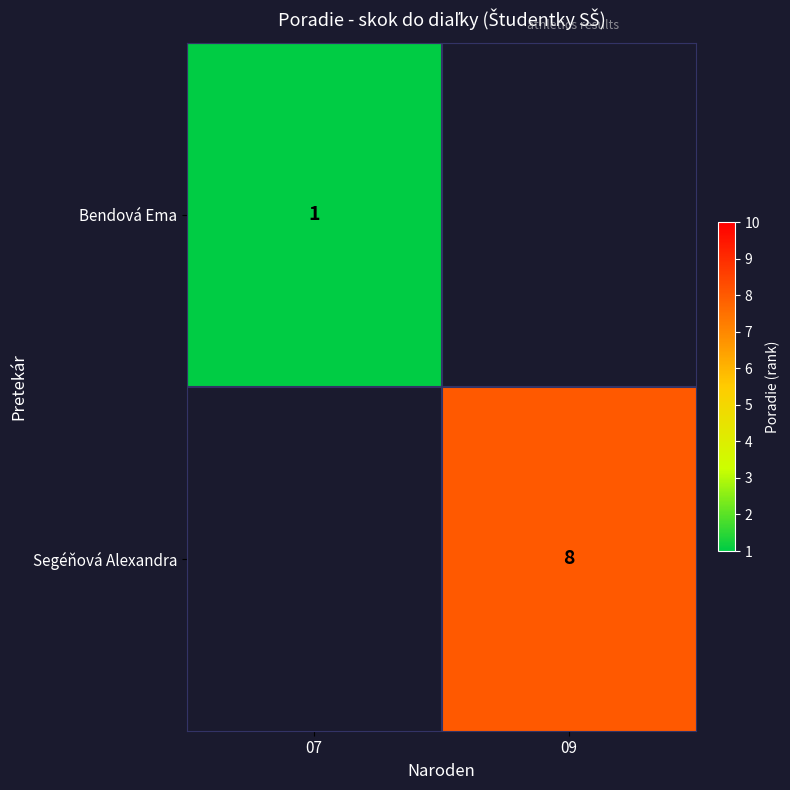

The Bendová Ema series shows 1 at 07. True or false?

True